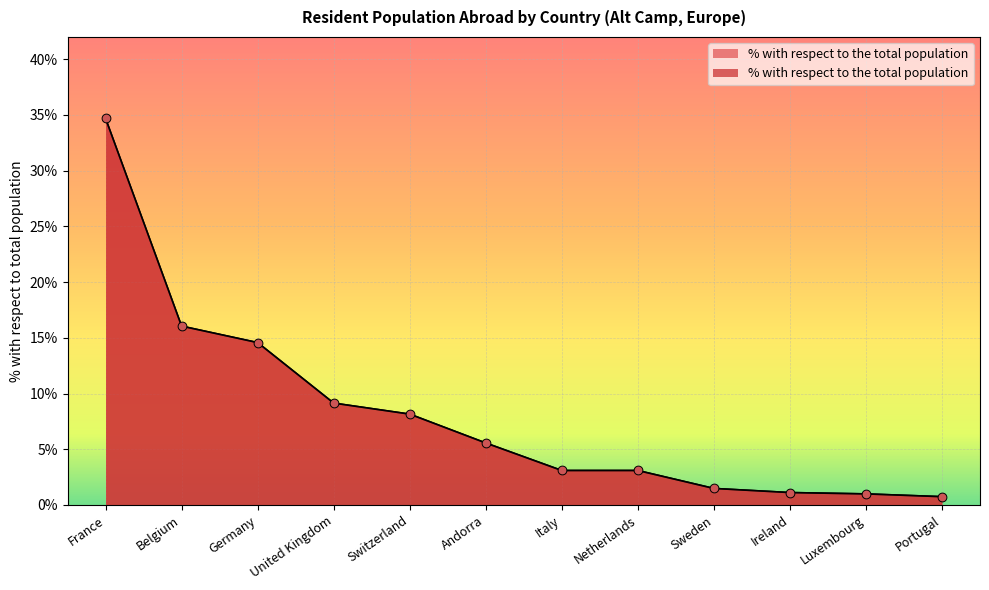

Between Andorra and Belgium, which is larger?

Belgium